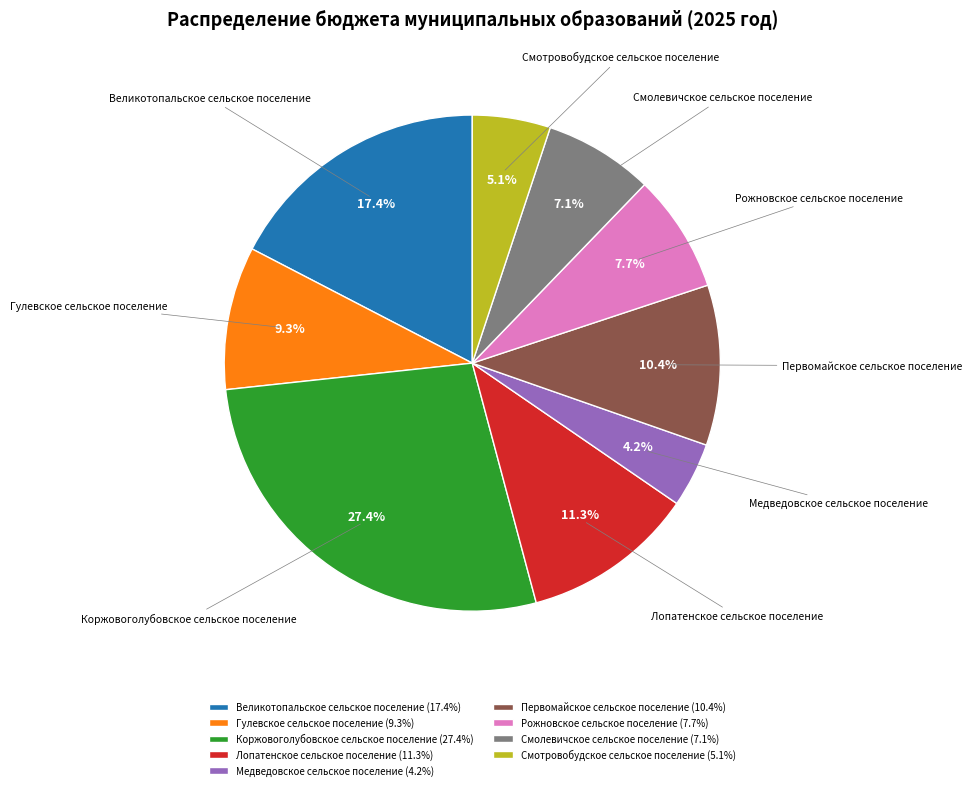

Is there any slice that represents more than half of the pie?

No